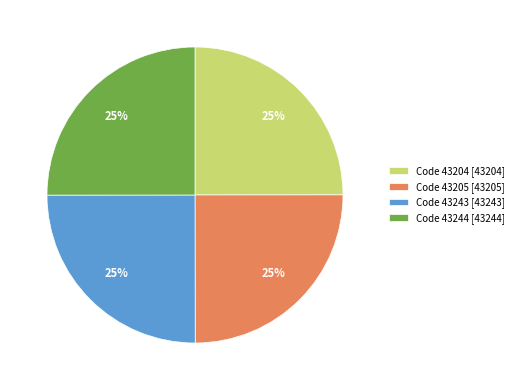

What is the ratio of the value at Code 43244 [43244] to the value at Code 43243 [43243]?

1.0